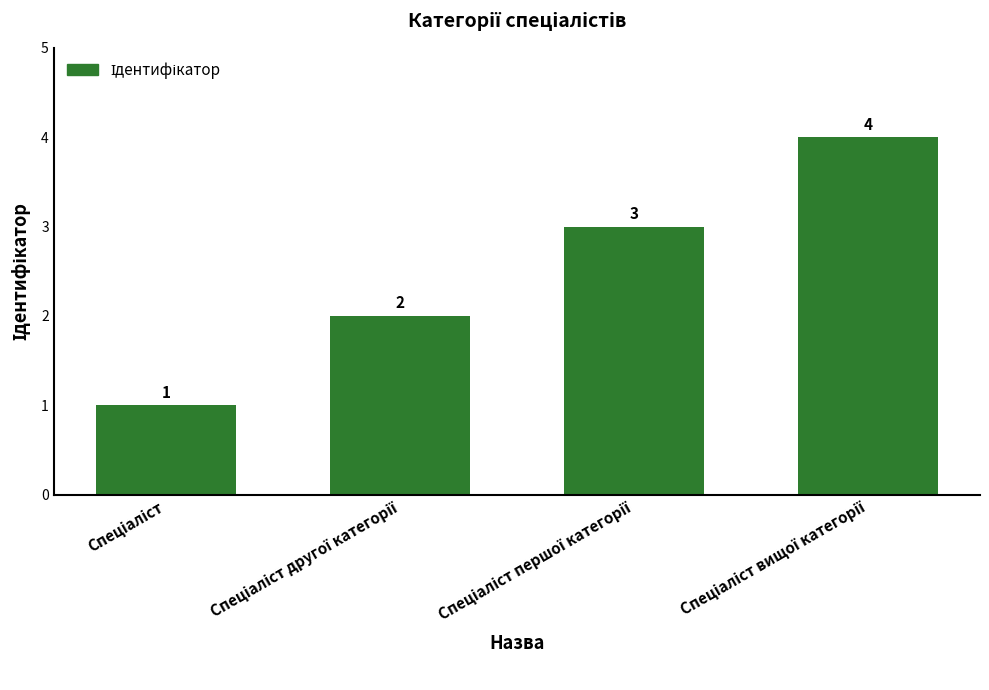

What is the sum of all values?

10